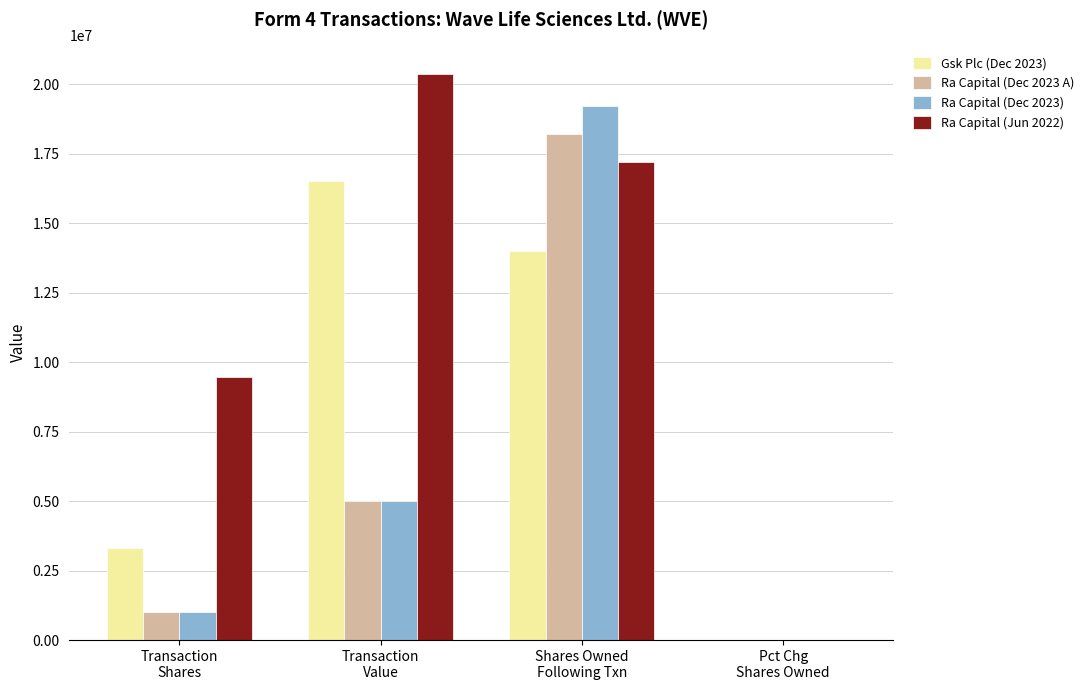

What is the difference between the Gsk Plc (Dec 2023) values at Transaction
Value and Pct Chg
Shares Owned?

16499969